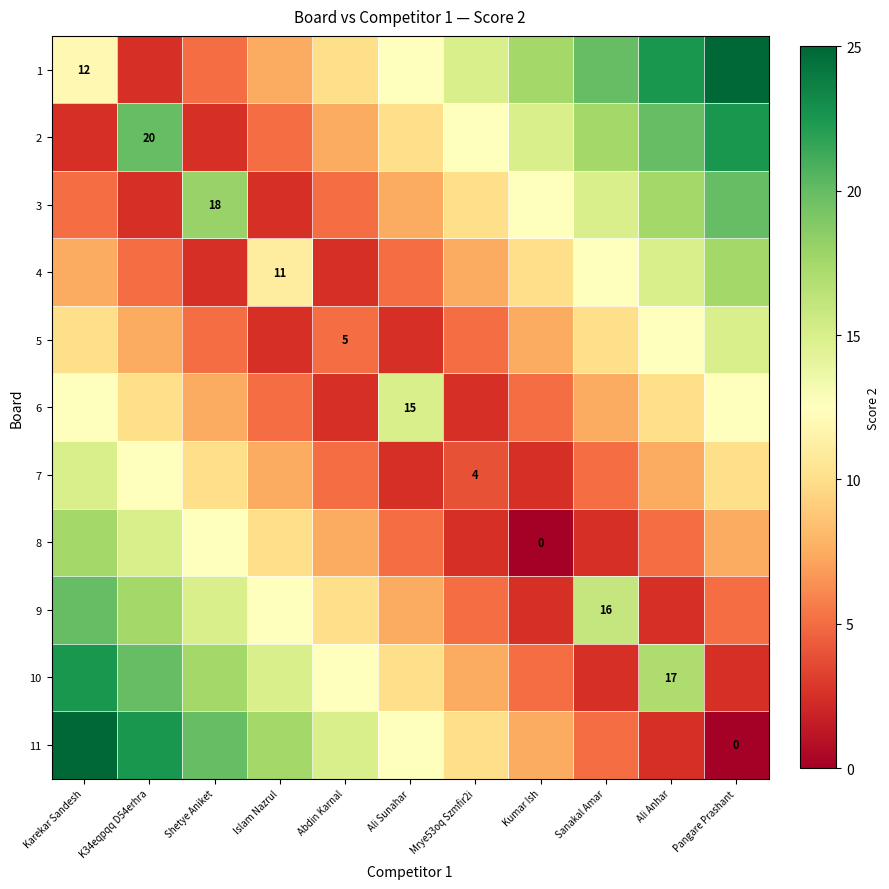

What is the difference between the highest and lowest values at Ali Anhar?

20.0